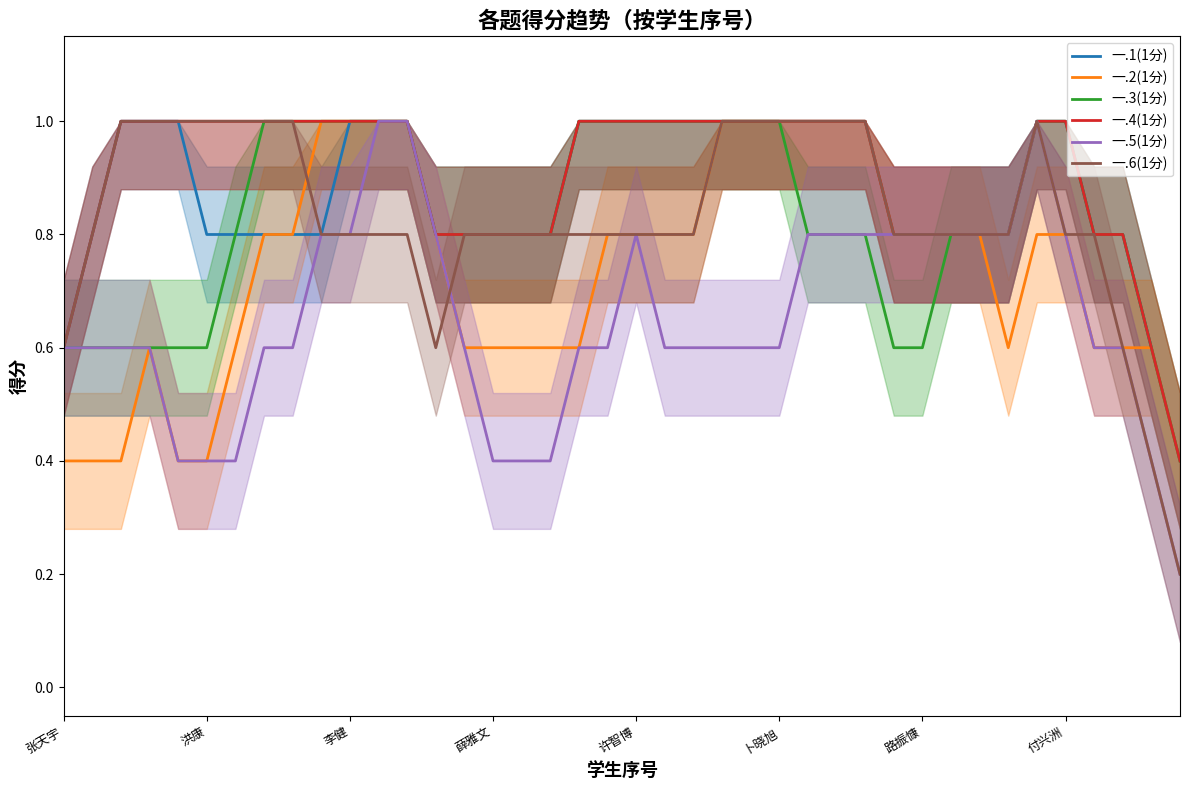

True or false: 一.1(1分) and 一.2(1分) cross at least once.

False